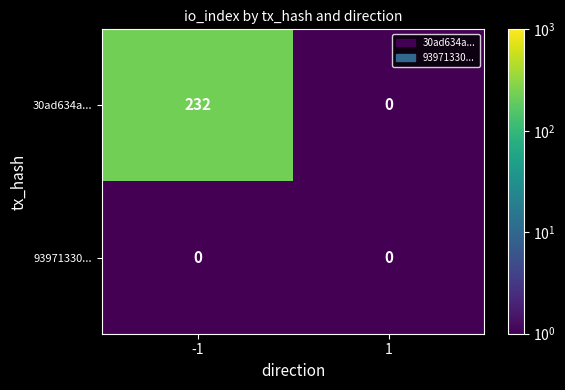

The value of 30ad634a... at 1 is 0. True or false?

True